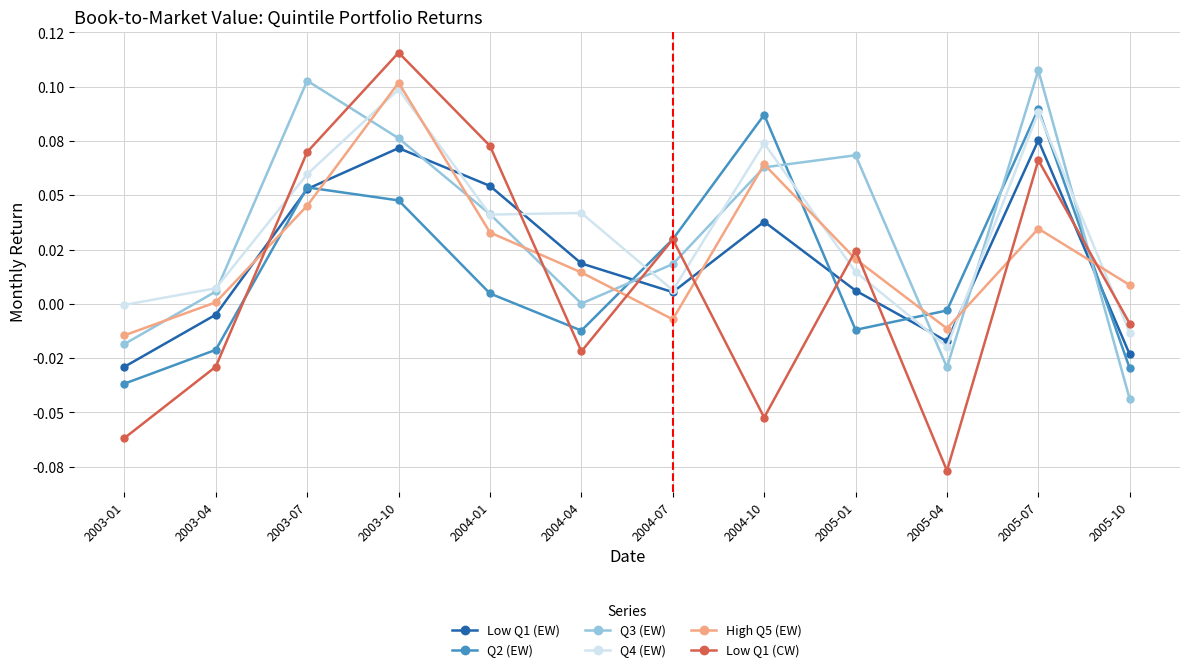

How many interior local peaks does the Q4 (EW) series have?

4